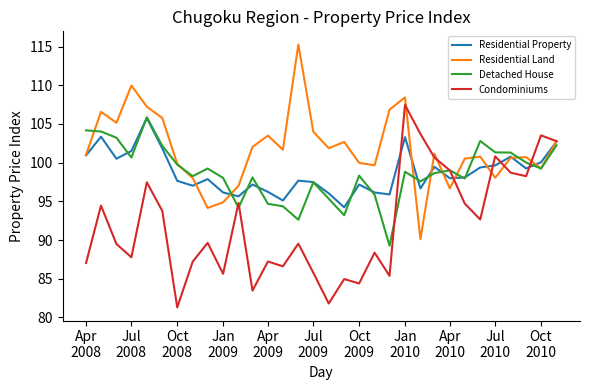

Which series has the largest total across all categories?

Residential Land